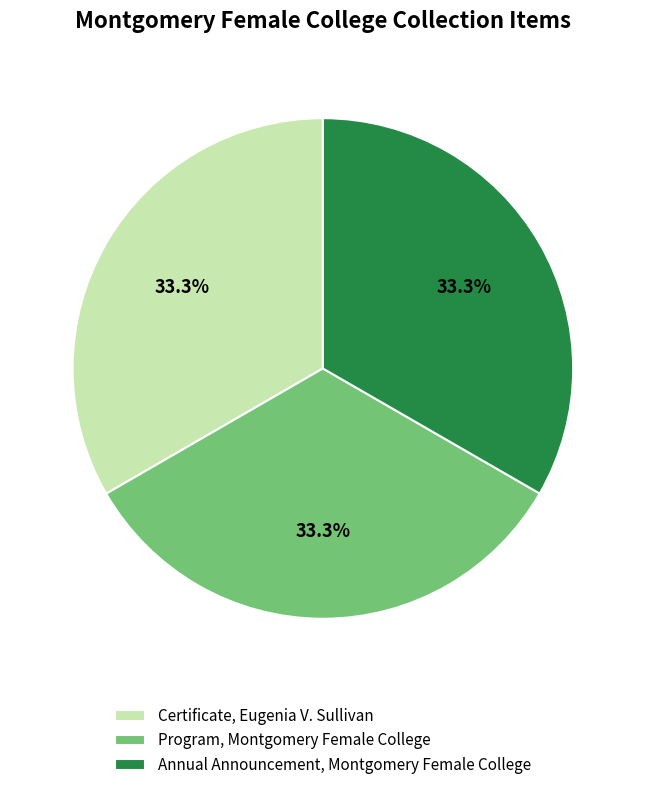

Count the number of slices in the pie.

3